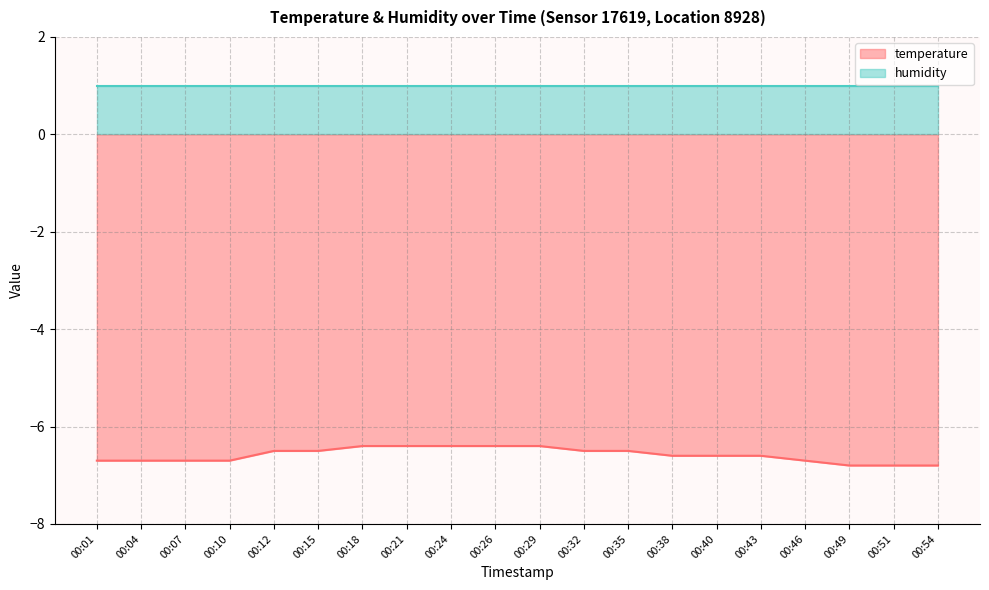

What is the difference between the maximum and minimum values?

0.4